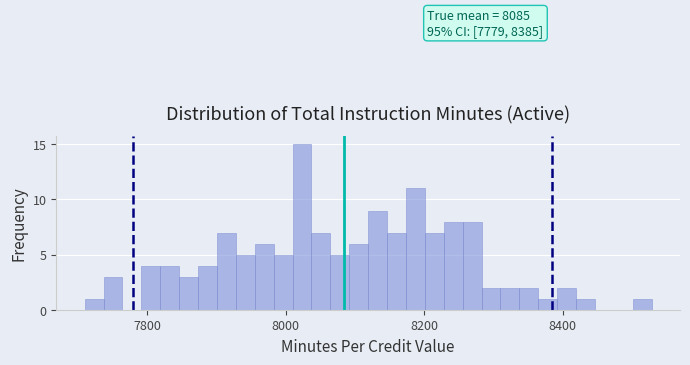

Read against the x-axis, roughly where is the centre of the tallest bar?

8020